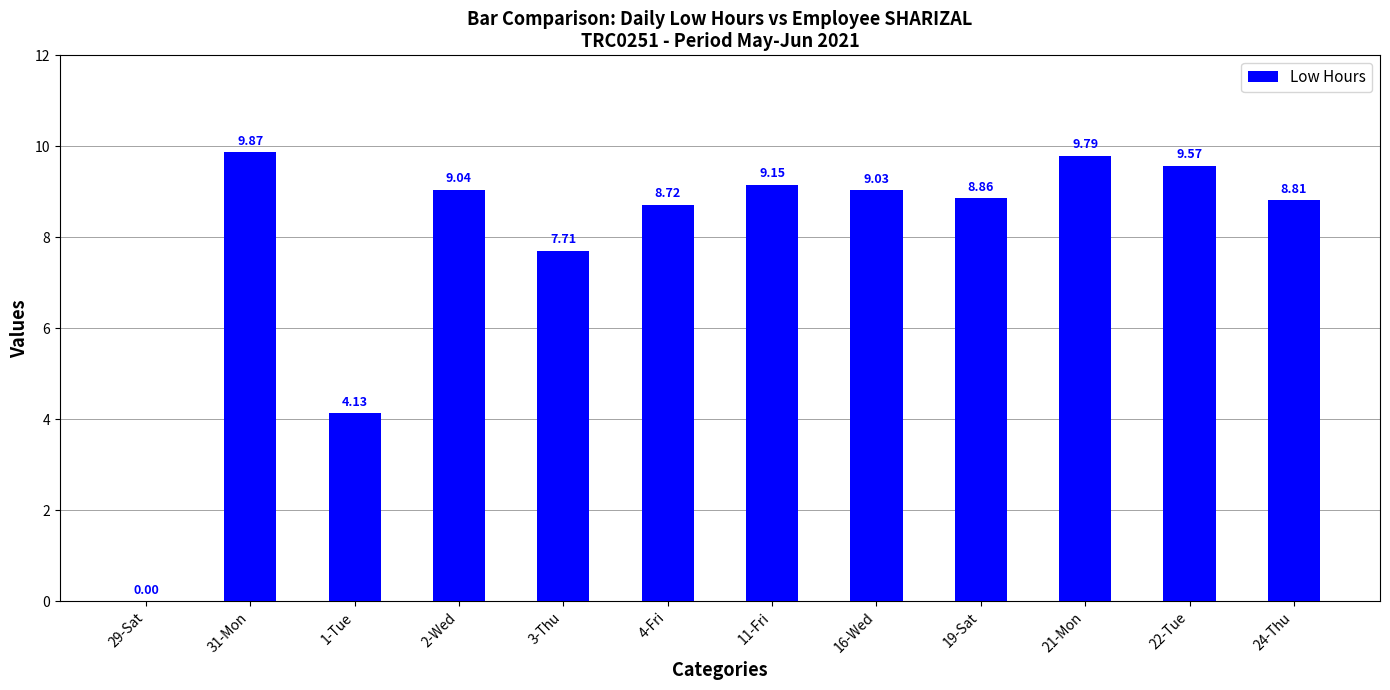

What is the average value?

7.9